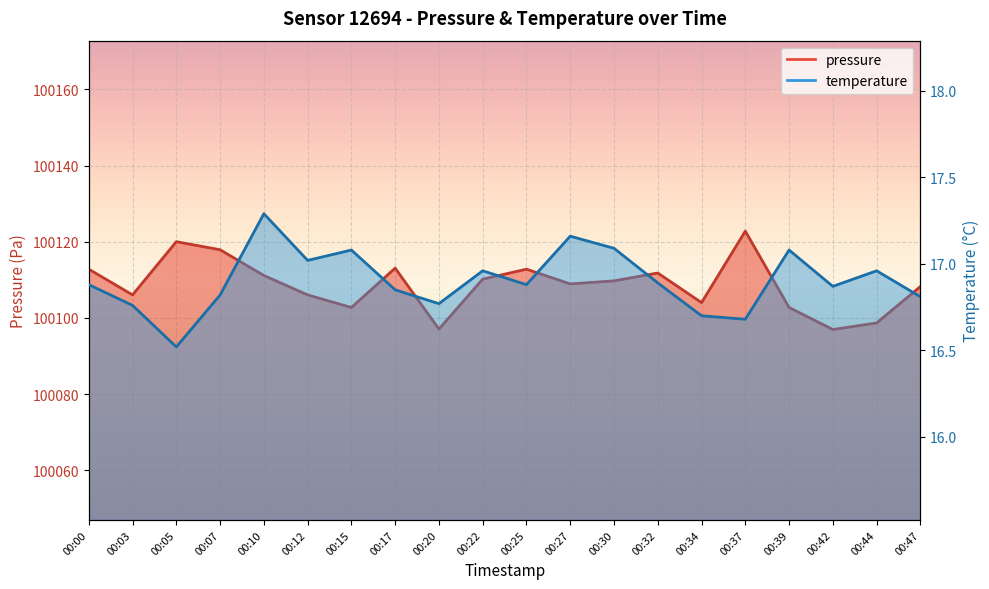

At which label does pressure reach its minimum?

00:42